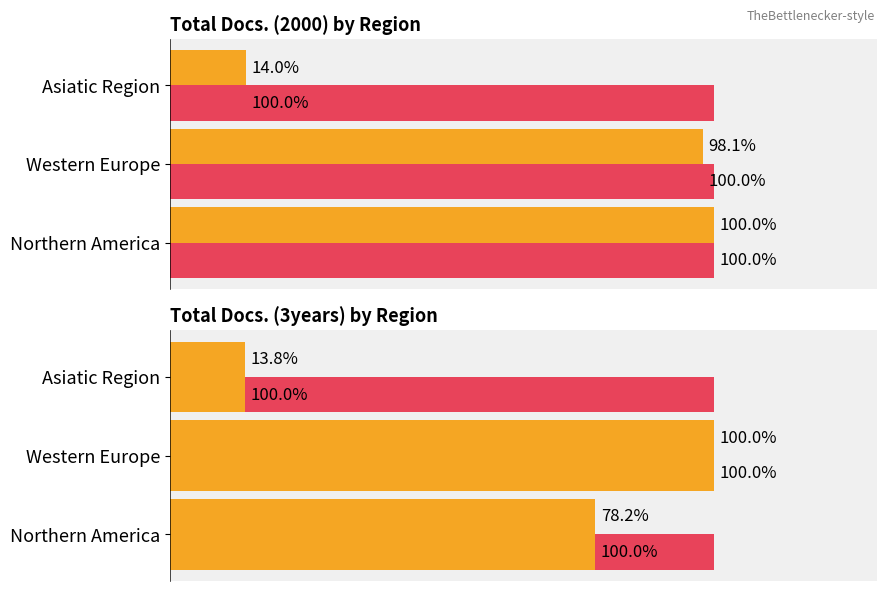

Is it true that Total Docs. (2000) equals 18.3 at Northern America?

False